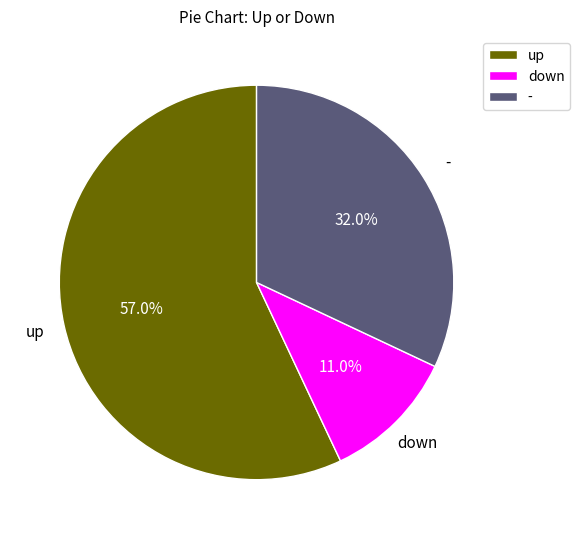

Between down and up, which is larger?

up